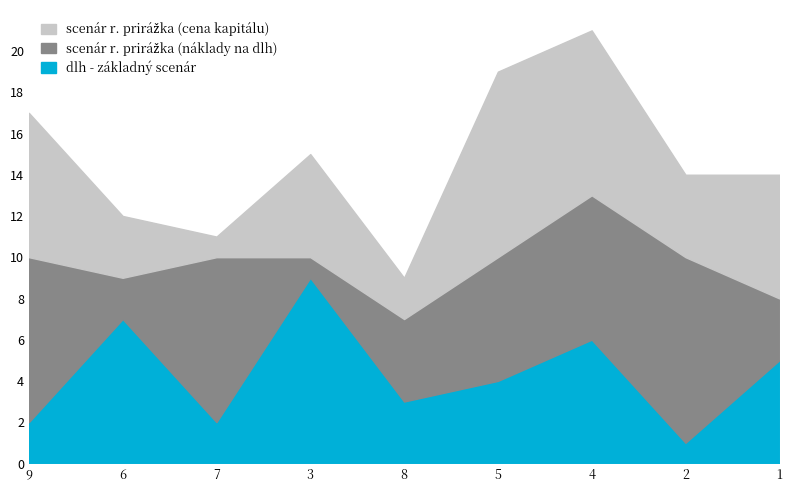

True or false: dlh - základný scenár has a value of 6 at 5.

False